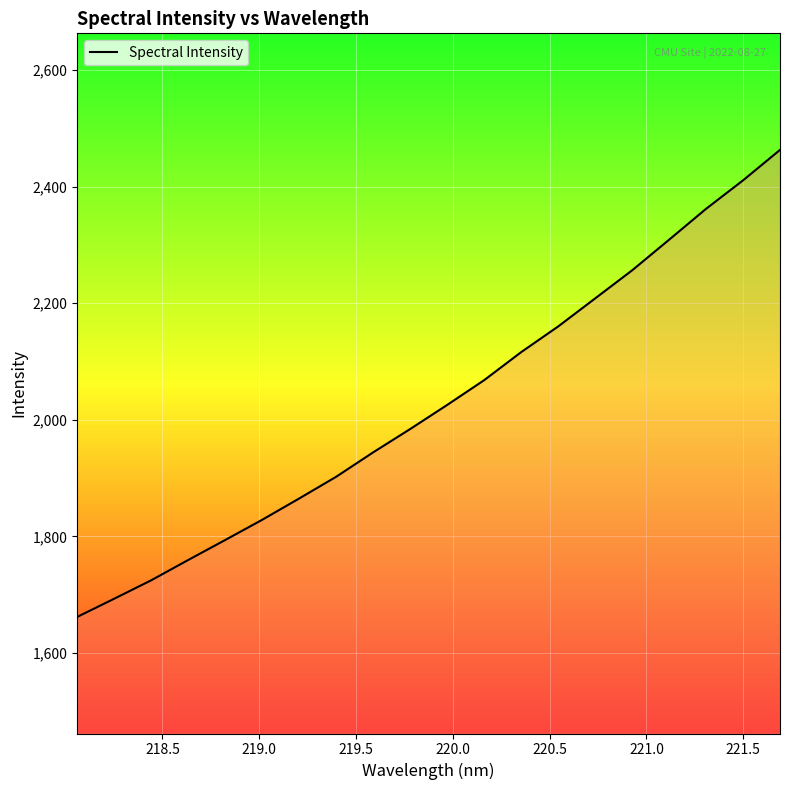

What is the smallest value displayed?

1661.8